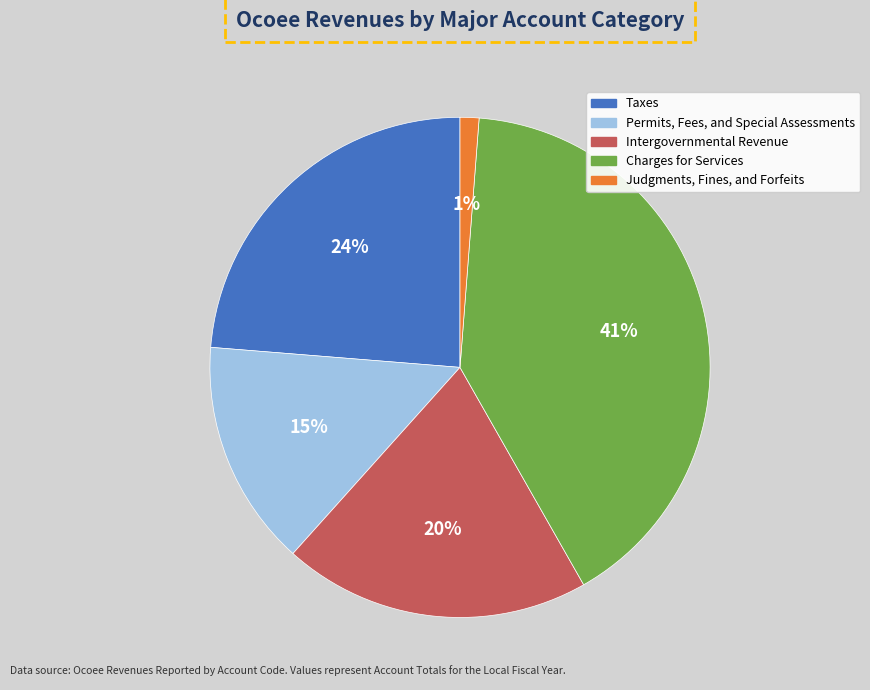

Combined, do Charges for Services and Judgments, Fines, and Forfeits account for over 50%?

No